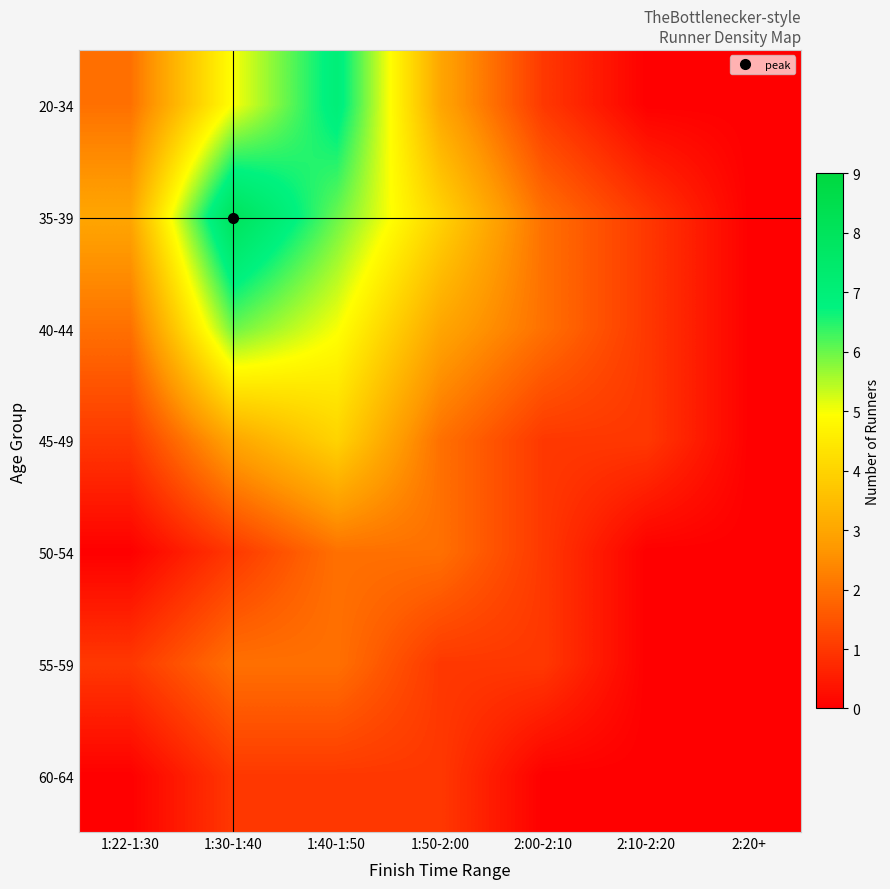

Which has a higher value, 1:40-1:50 or 2:00-2:10?

1:40-1:50